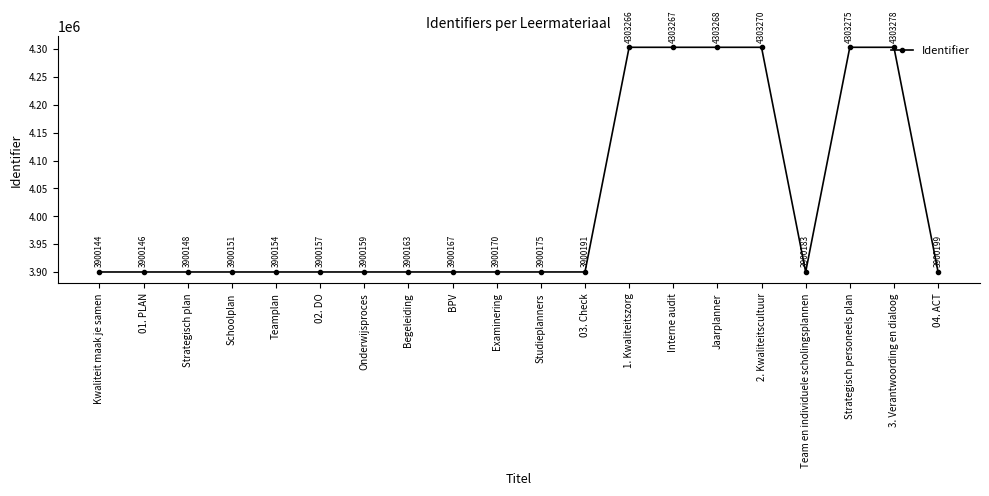

Reading right to left, transcribe all the data shown in this chart.

3900199	4303278	4303275	3900183	4303270	4303268	4303267	4303266	3900191	3900175	3900170	3900167	3900163	3900159	3900157	3900154	3900151	3900148	3900146	3900144